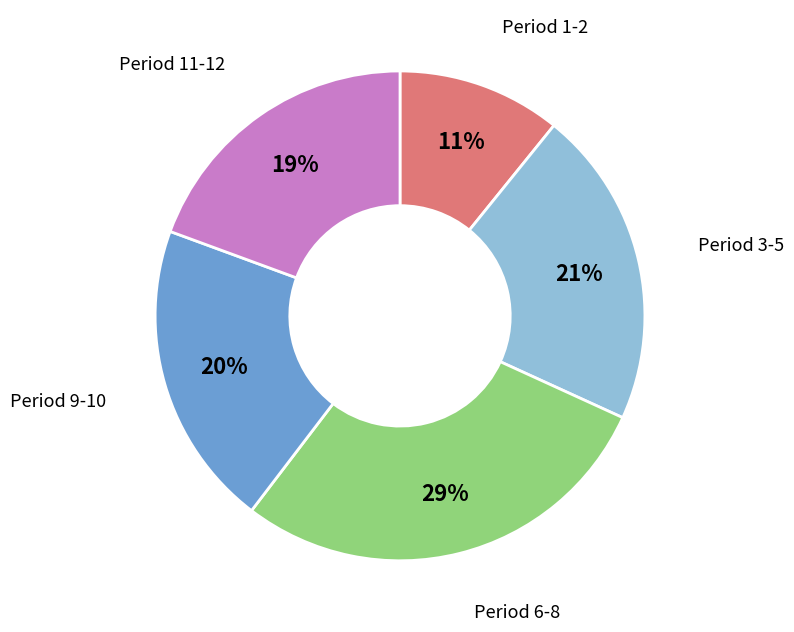

How many slices are in this pie chart?

5